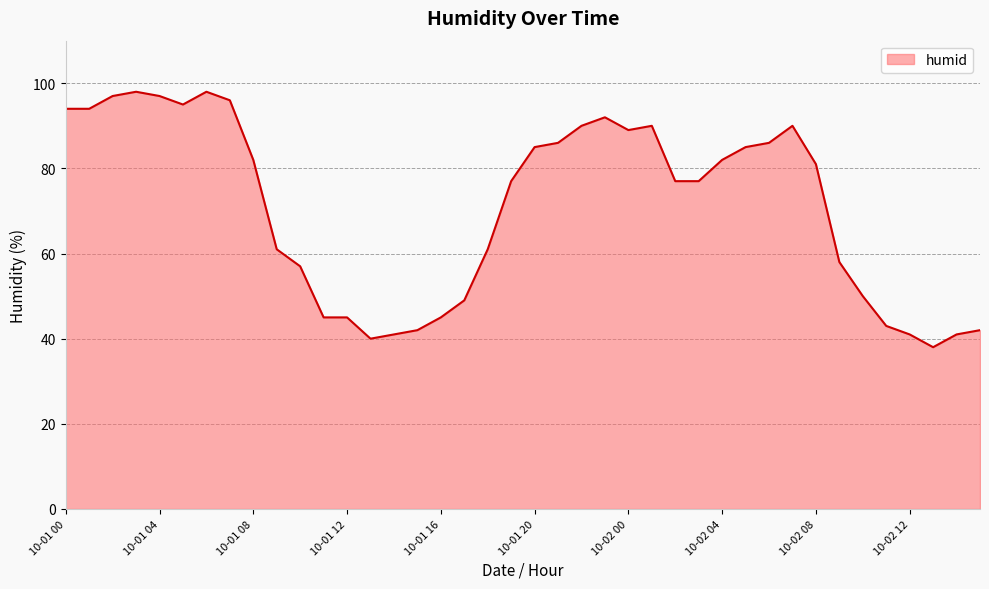

How many series are shown in this chart?

1